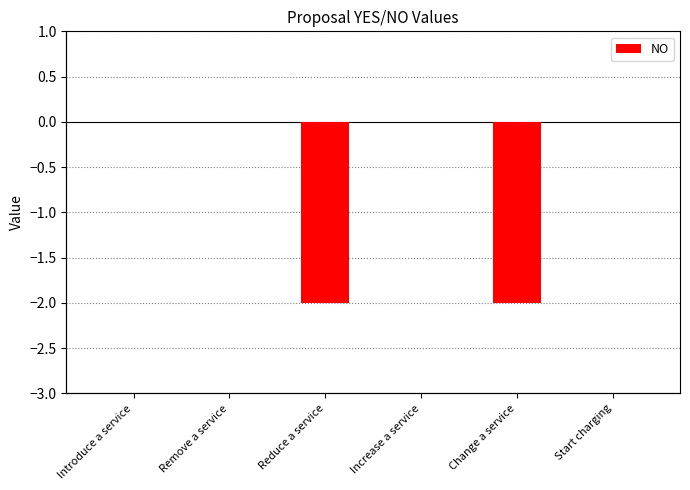

Which label corresponds to the largest value in the chart?

Introduce a service